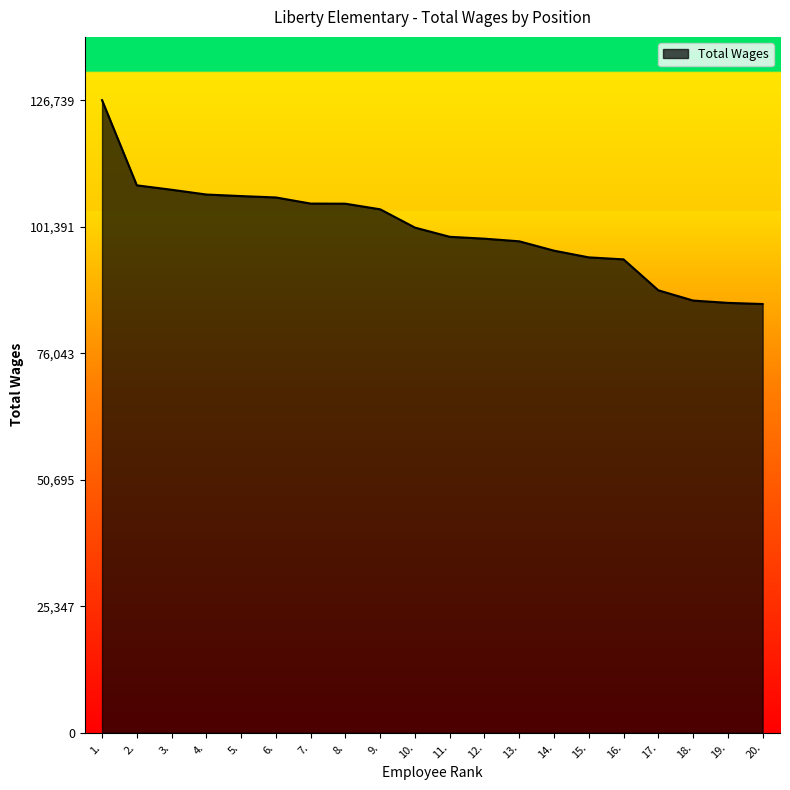

Approximately how many times larger is the value at 19. compared to 7.?

0.8